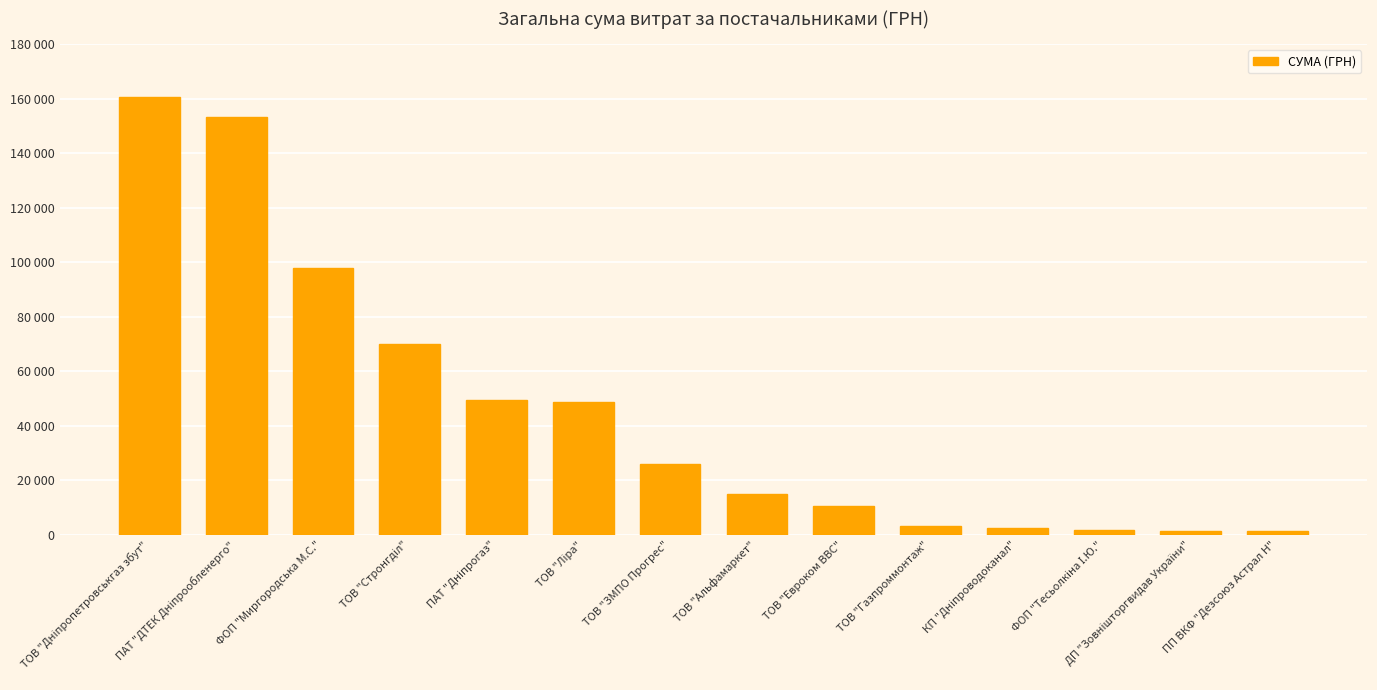

Reading left to right, what are all the values shown in this chart?

ТОВ "Дніпропетровськгаз збут"=160763.8	ПАТ "ДТЕК Дніпрообленерго"=153167.8	ФОП "Миргородська М.С."=97866.0	ТОВ "Стронгділ"=69962.0	ПАТ "Дніпрогаз"=49650.9	ТОВ "Ліра"=48803.2	ТОВ "ЗМПО Прогрес"=26120.0	ТОВ "Альфамаркет"=15077.0	ТОВ "Евроком ВВС"=10776.8	ТОВ "Газпроммонтаж"=3321.8	КП "Дніпроводоканал"=2400.0	ФОП "Тесьолкіна І.Ю."=1997.2	ДП "Зовнішторгвидав України"=1647.0	ПП ВКФ "Дезсоюз Астрал Н"=1536.3